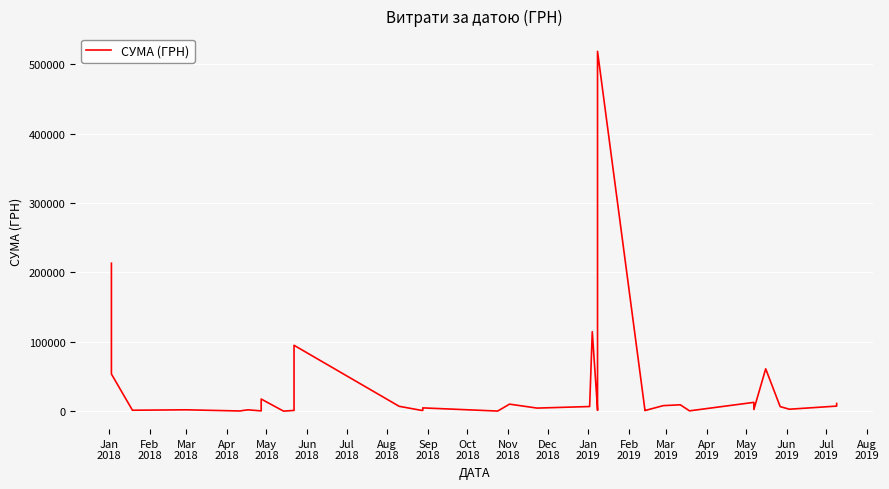

How many data points does each series have?

36